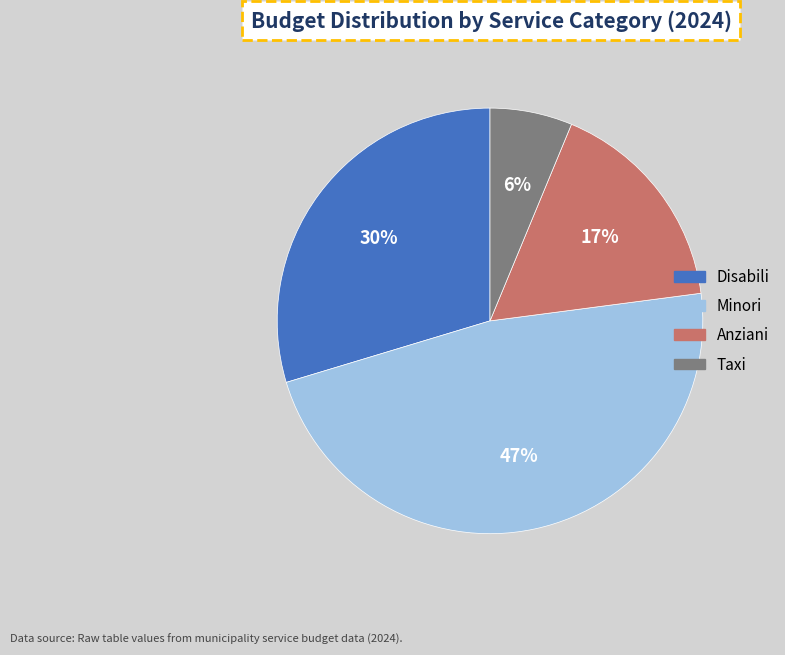

Is there a majority slice in this chart?

No